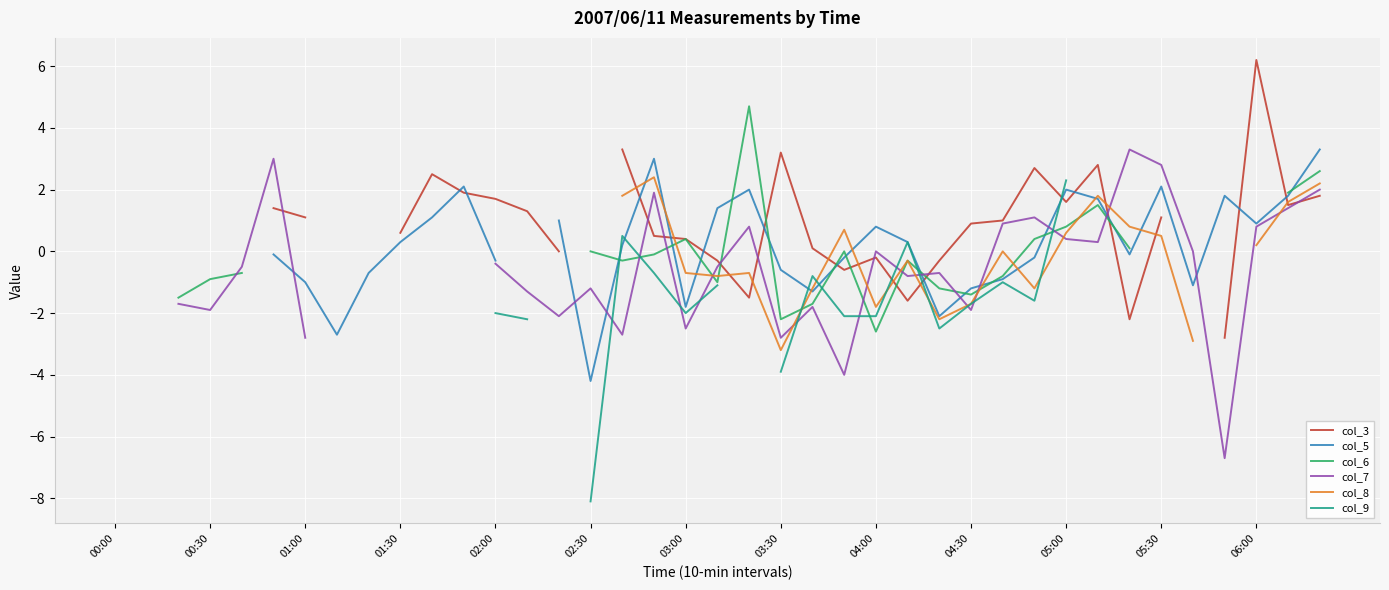

The col_8 series shows -0.4 at 01:30. True or false?

False